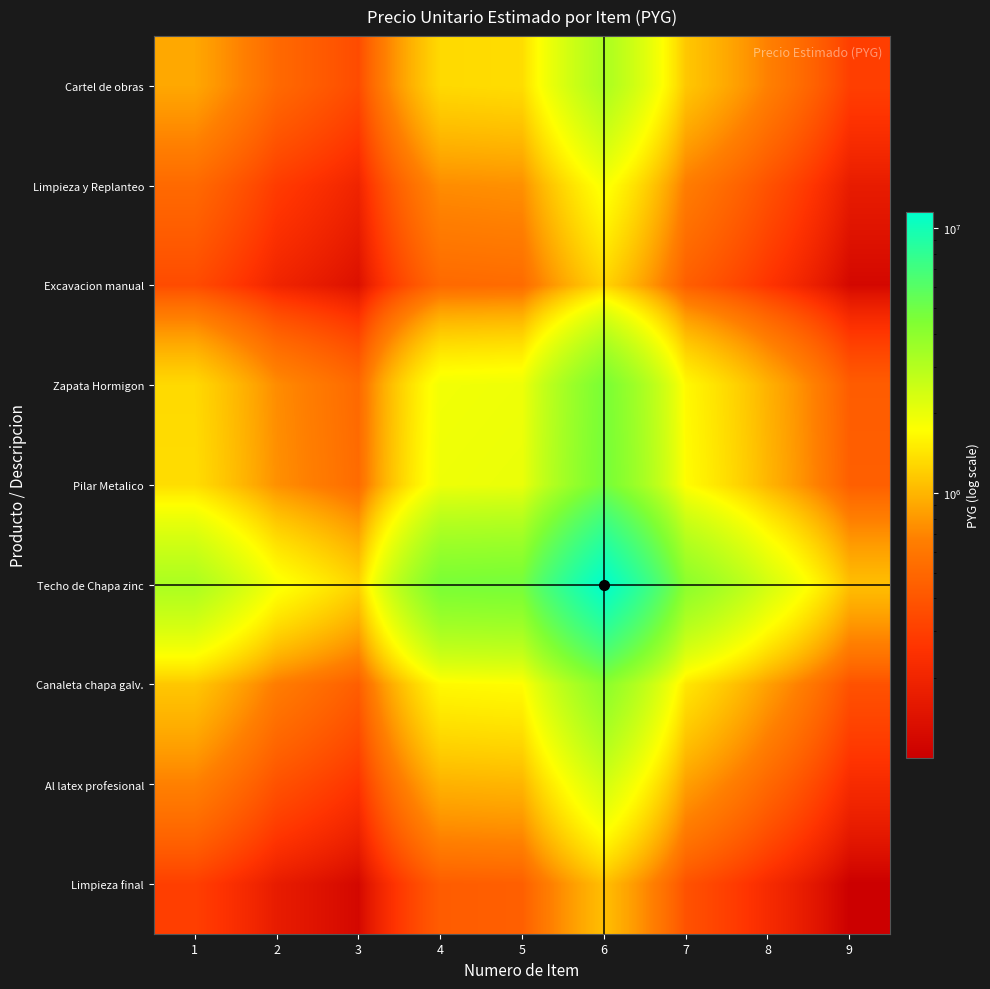

What is the spread (max minus min) of values at 4?

4231684.6